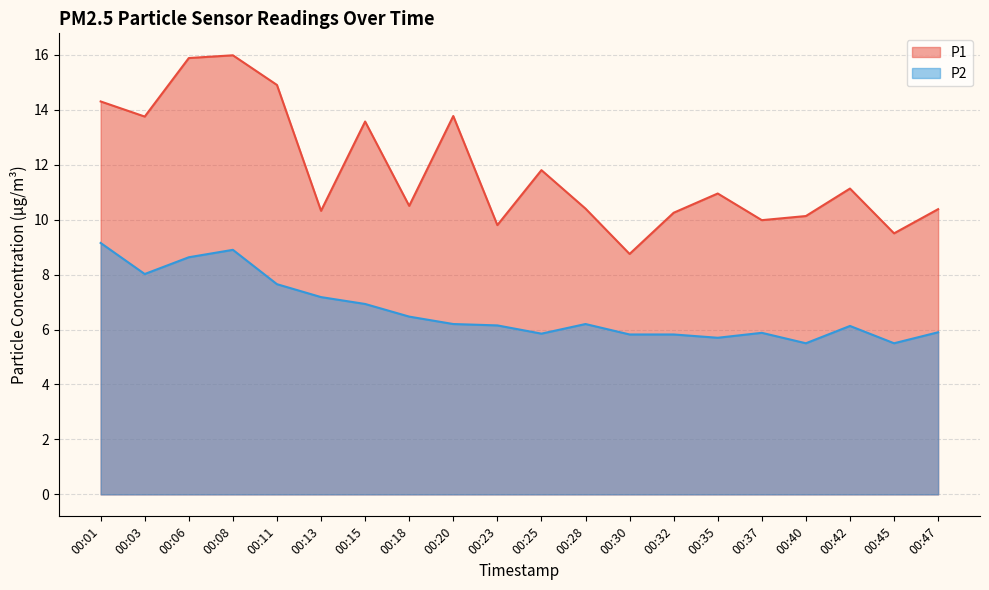

Is it true that P1 equals 21.0 at 00:20?

False